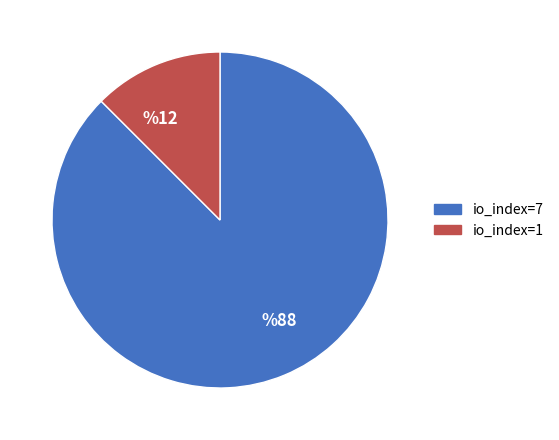

Which has a higher value, %88 or %12?

%88